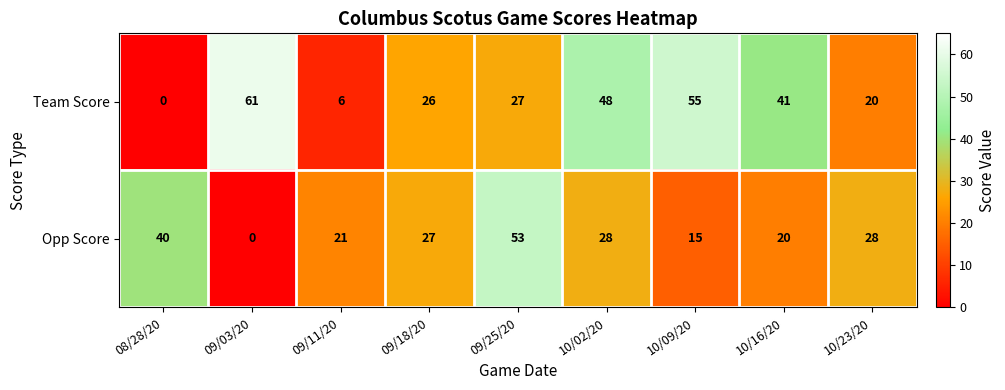

Rank the series by their maximum value, from highest to lowest.

Team Score, Opp Score